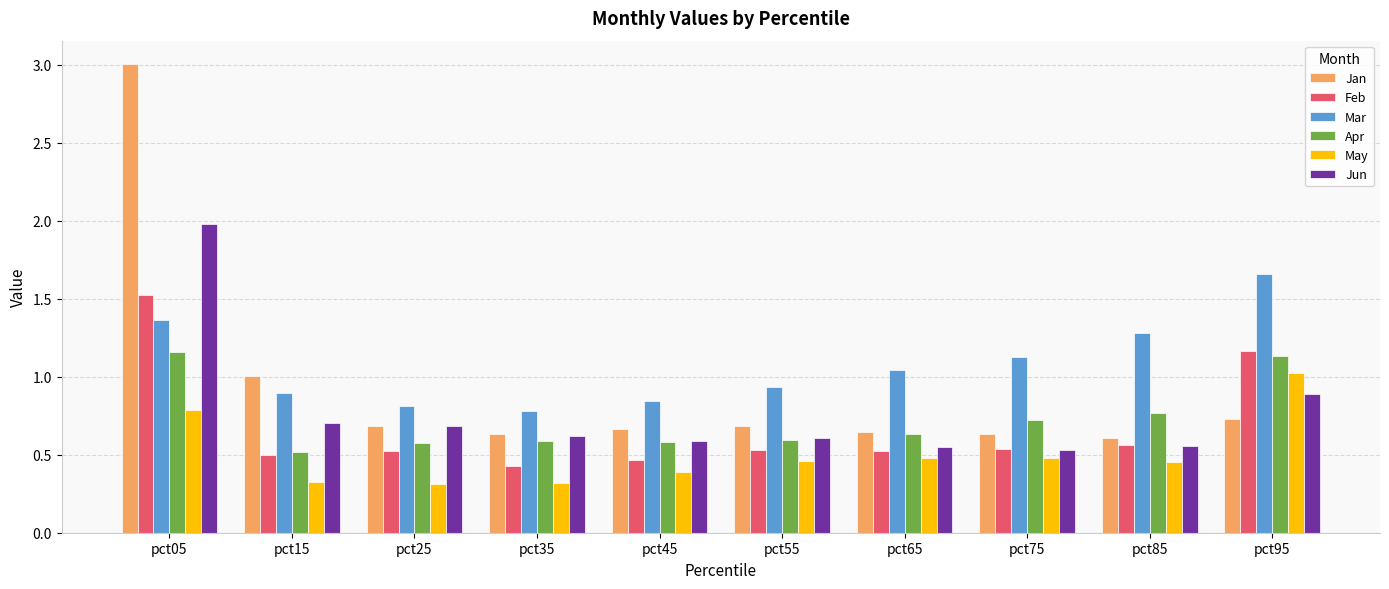

True or false: Jan has a value of 1.0 at pct15.

True